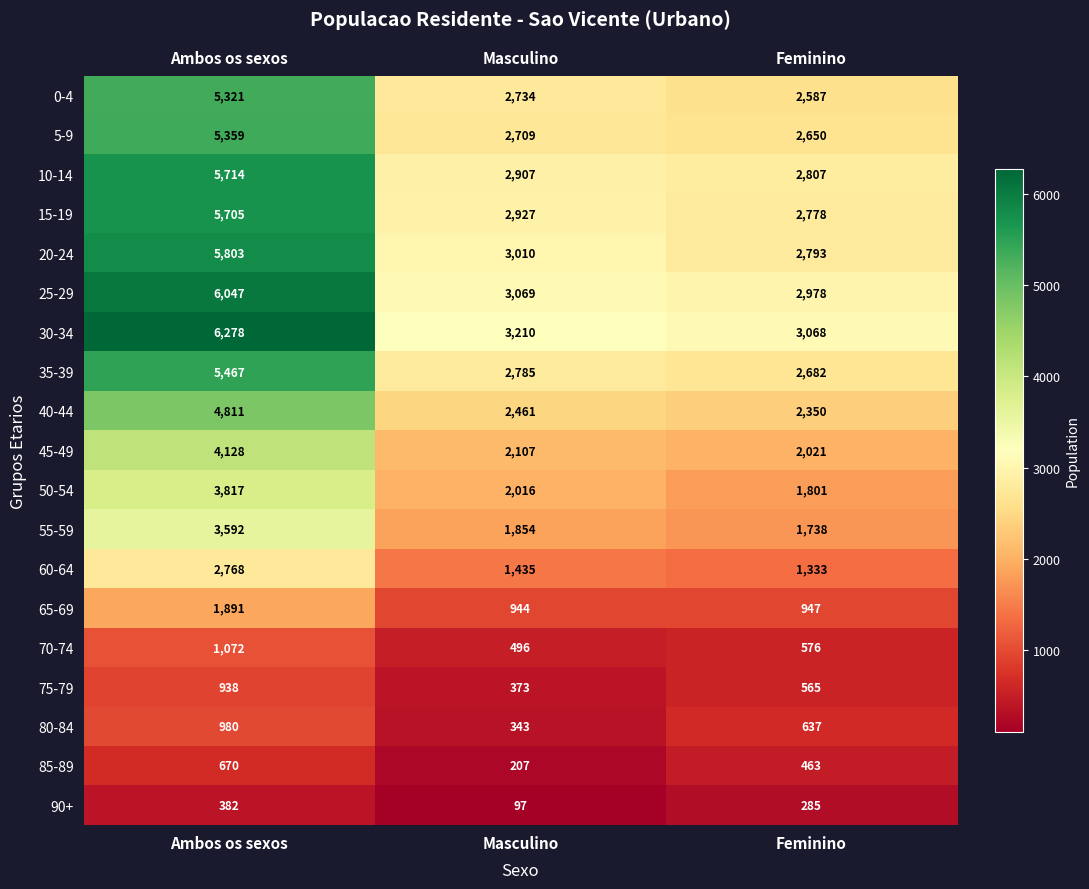

Is it true that 55-59 equals 1738 at Feminino?

True